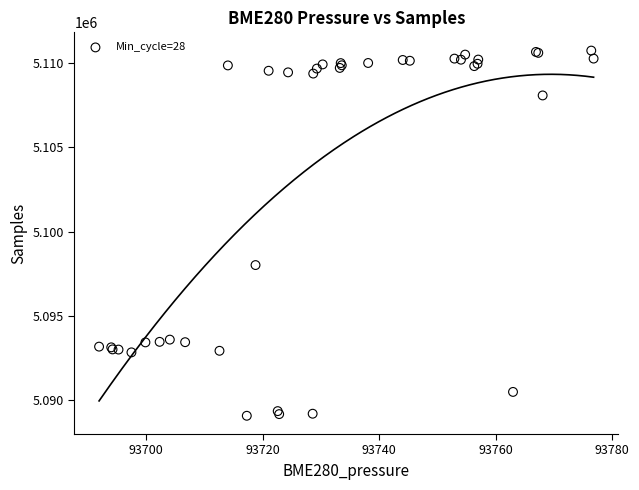

What Y value in the scatter plot is closest to 5099910?

5098019